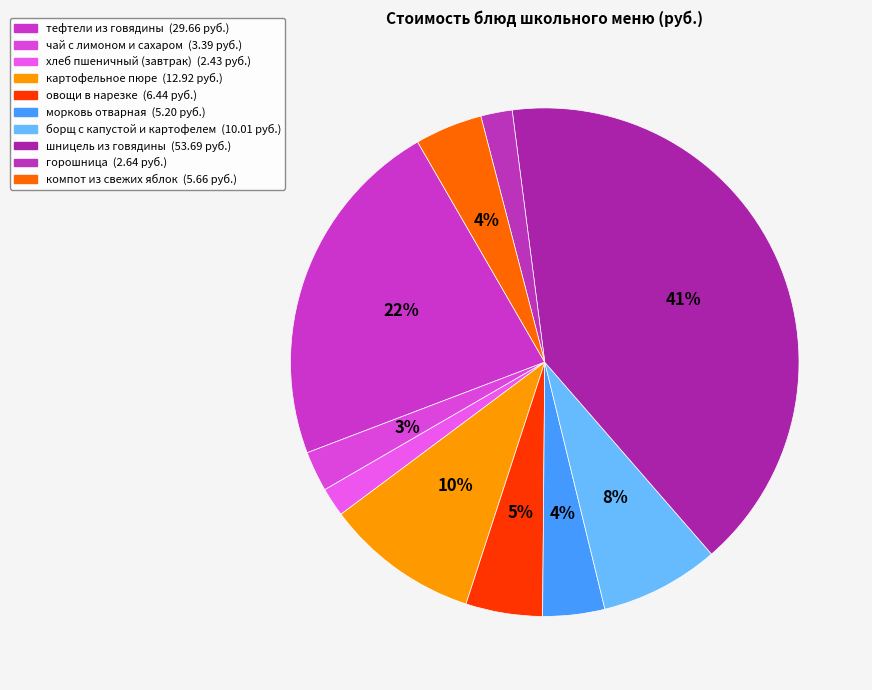

What percentage is the горошница slice, to the nearest percent?

2%